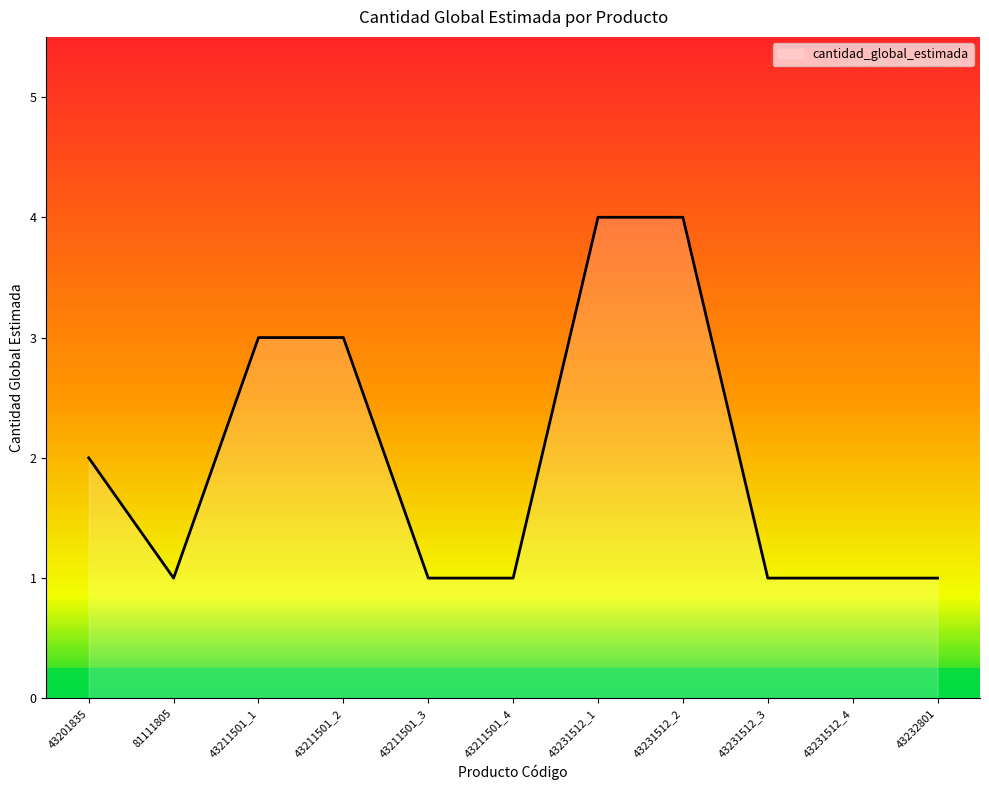

At which category does the data reach its first local valley?

81111805